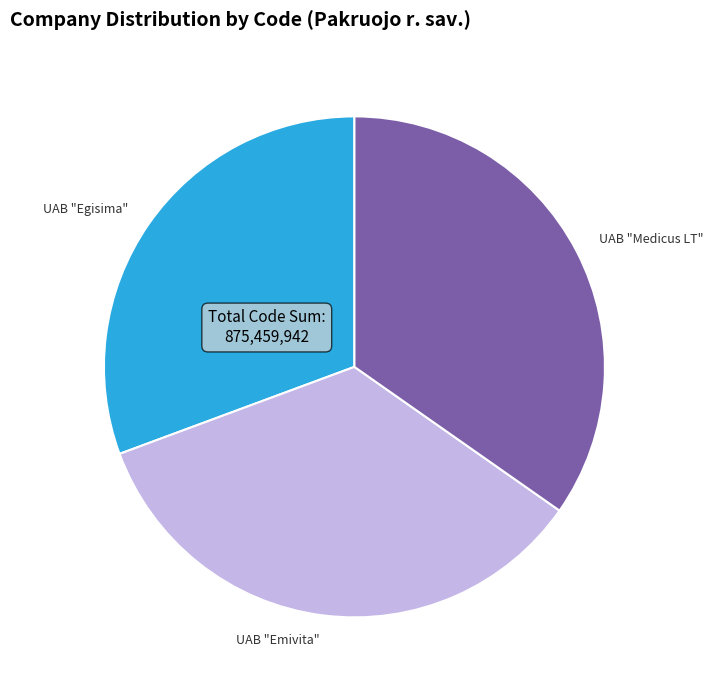

What is the ratio of the value at UAB "Medicus LT" to the value at UAB "Egisima"?

1.1